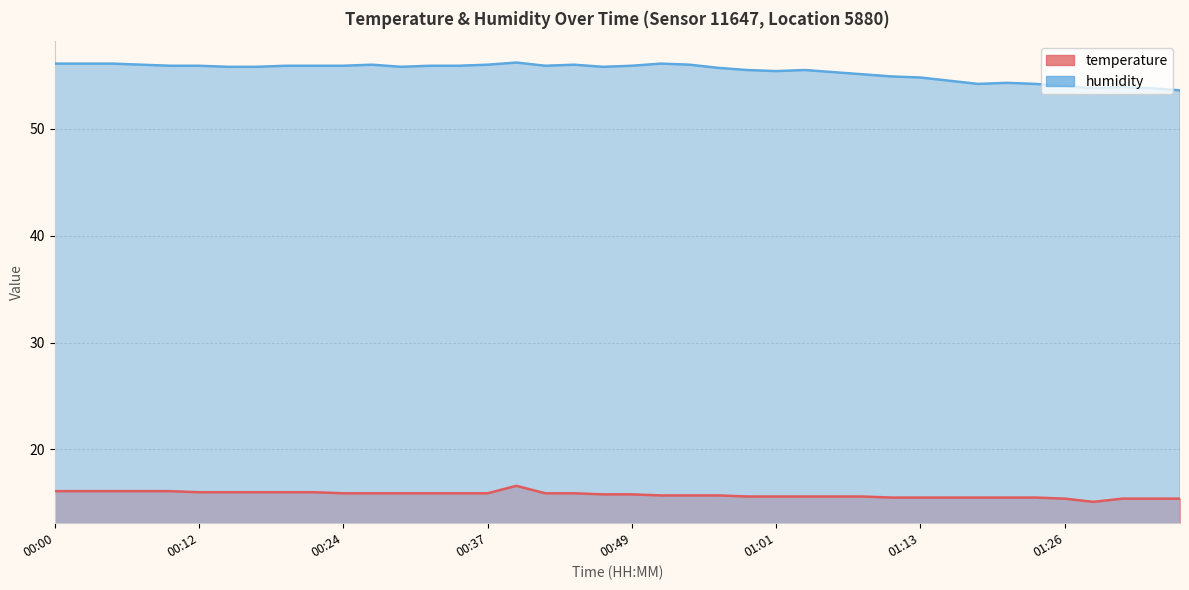

What are all the series names shown in the legend?

temperature, humidity